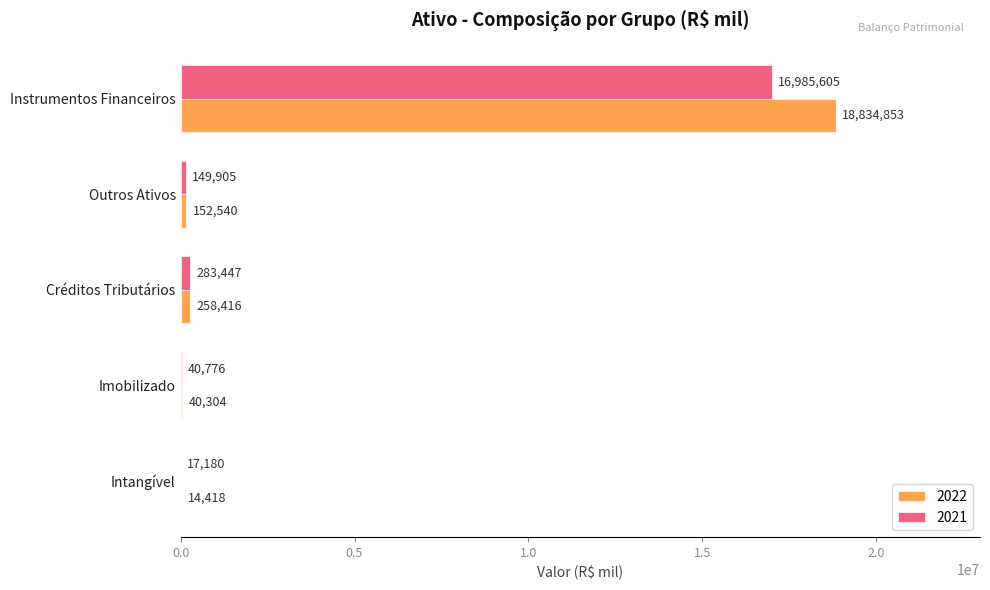

Which series has the largest total across all categories?

2022